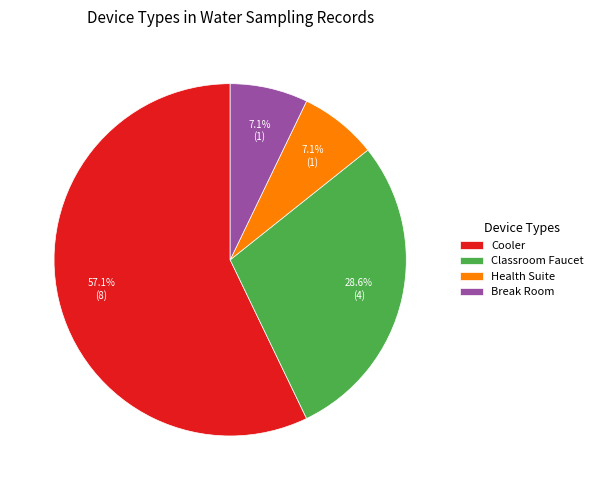

To the nearest percent, what is the difference between the largest and smallest slice percentages?

50%